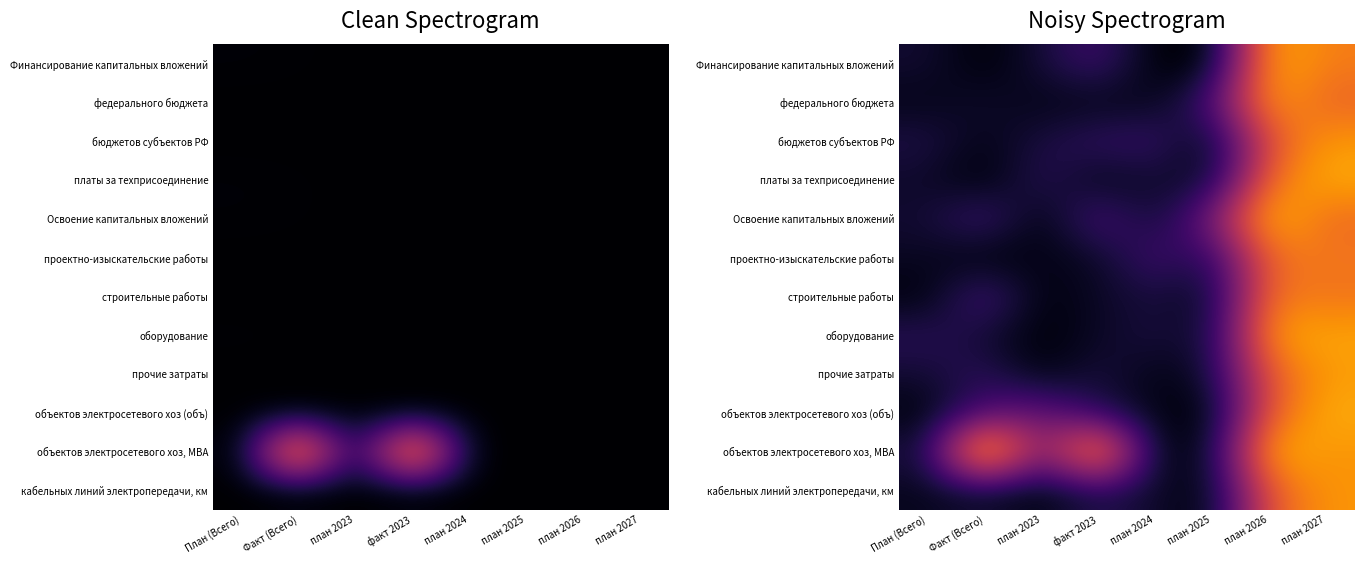

What is the difference between the Освоение капитальных вложений values at план 2026 and Факт (Всего)?

0.6